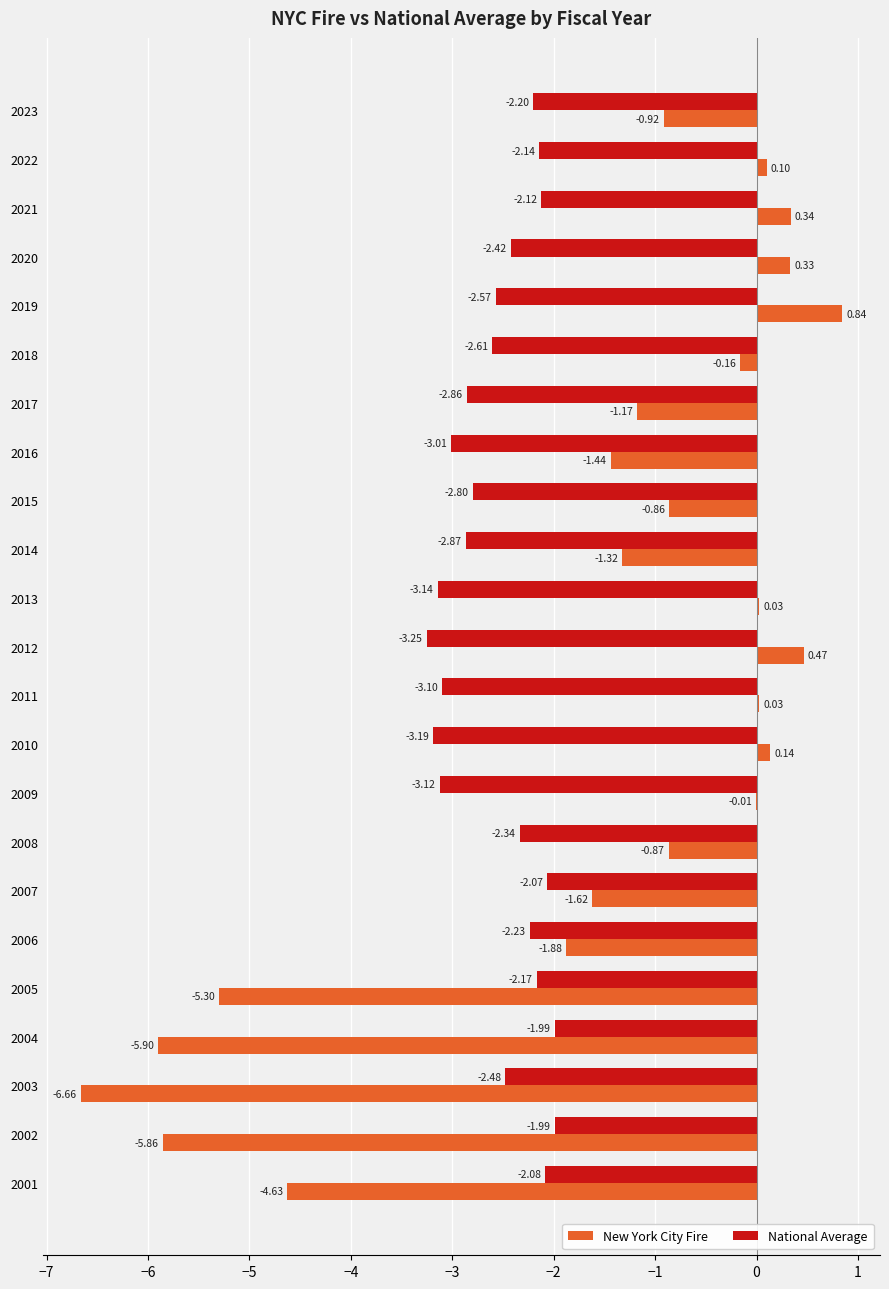

What is the sum of the New York City Fire values at 2010 and 2001?

-4.5